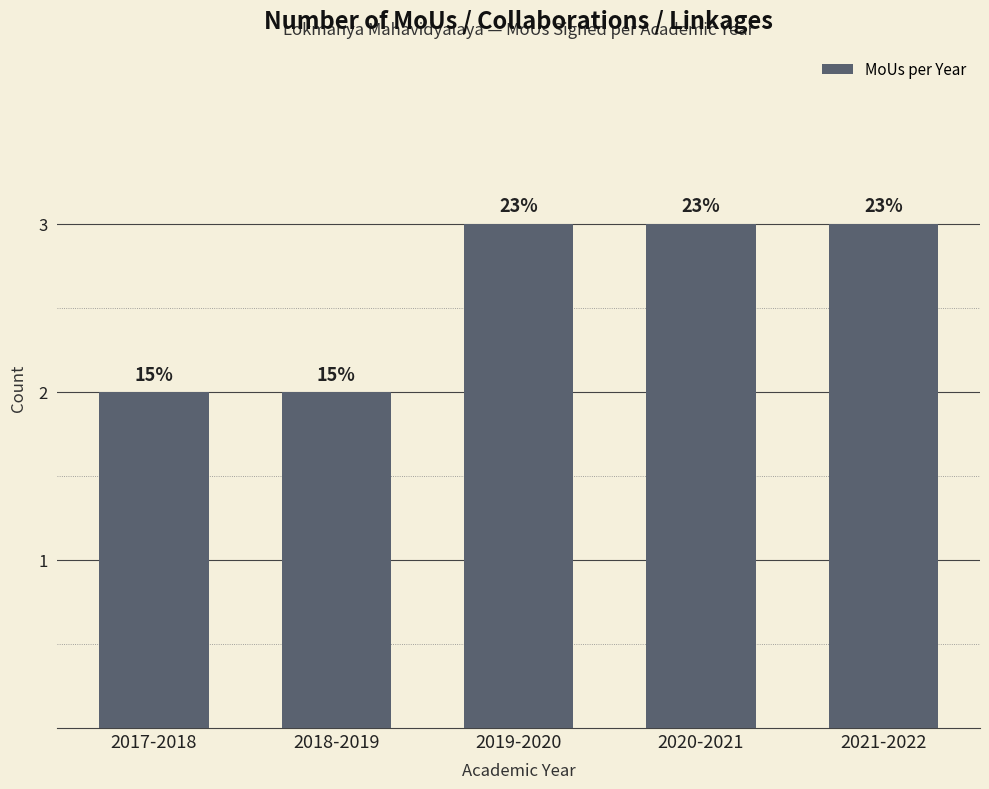

What is the smallest value displayed?

2